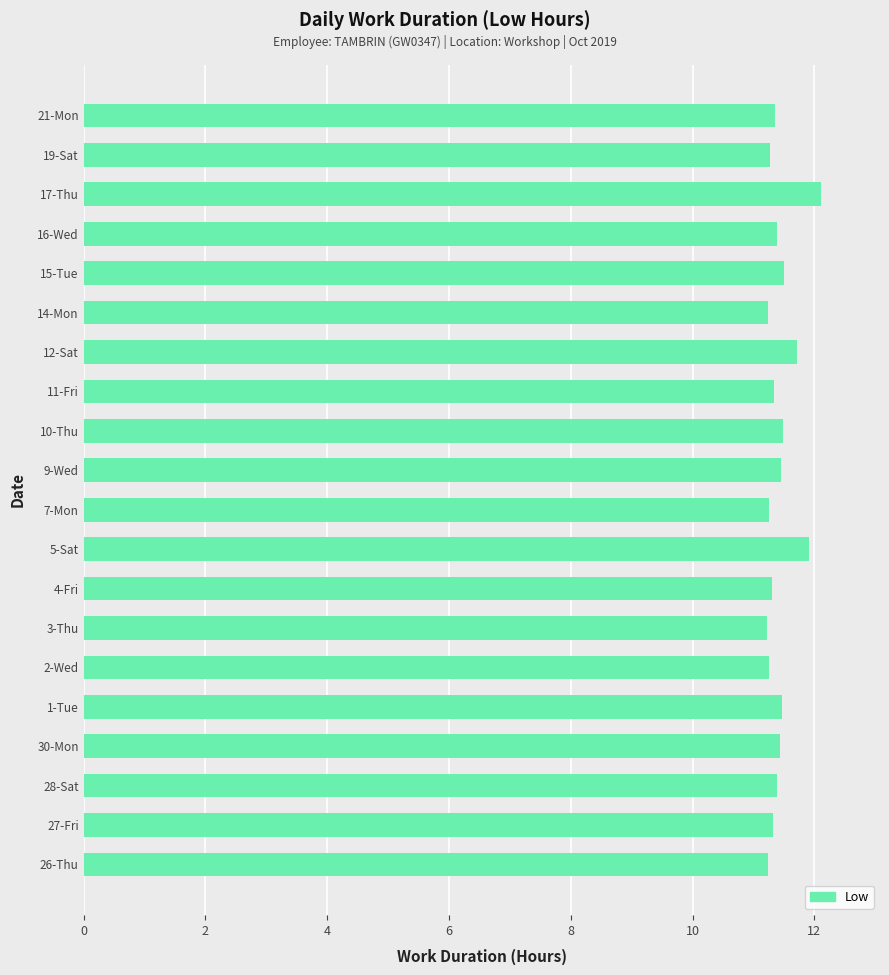

What is the minimum value shown in the chart?

11.2